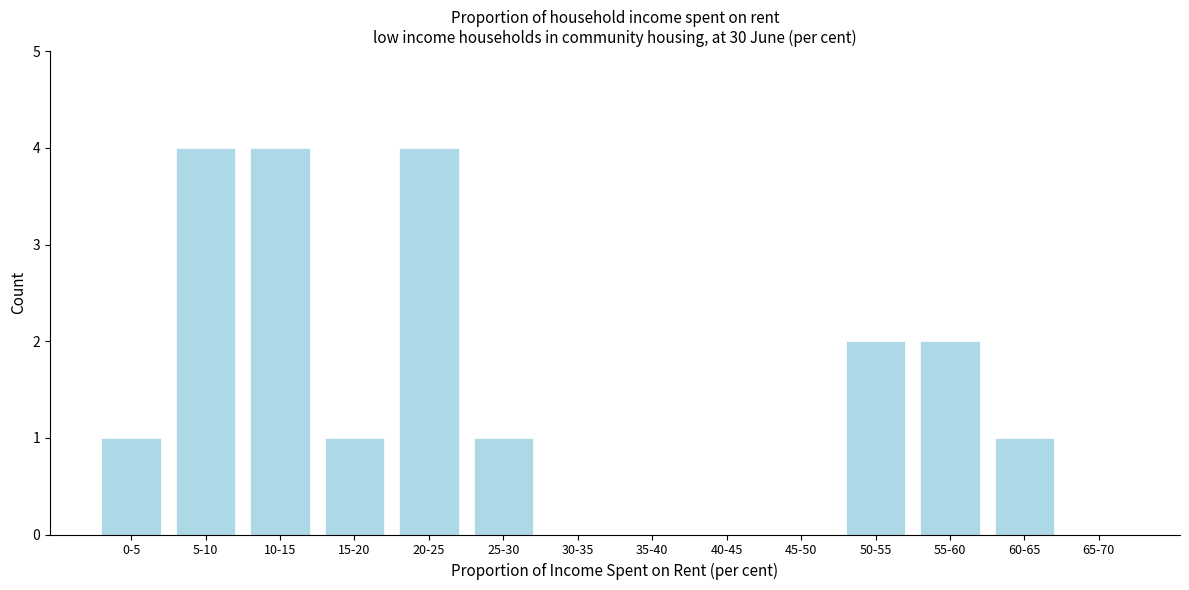

Reading right to left, what are all the values shown in this chart?

65-70=0	60-65=1	55-60=2	50-55=2	45-50=0	40-45=0	35-40=0	30-35=0	25-30=1	20-25=4	15-20=1	10-15=4	5-10=4	0-5=1